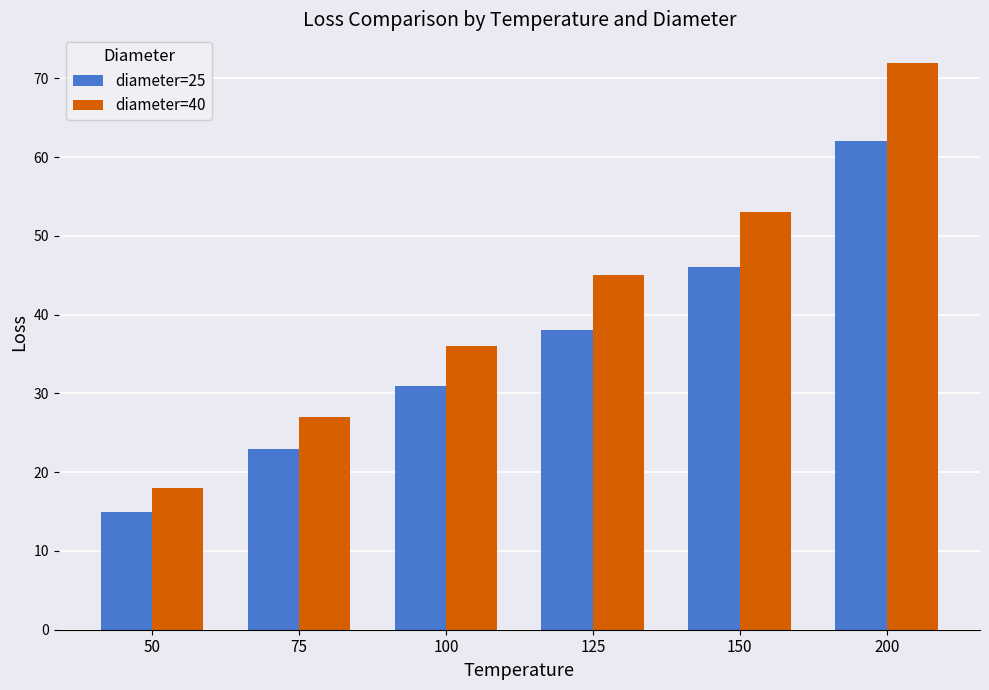

Does the chart contain stacked bars?

No